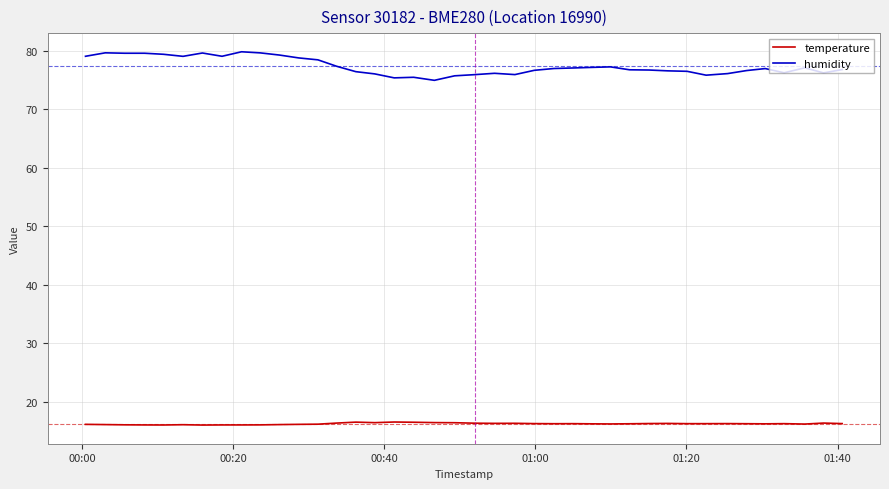

True or false: humidity and temperature cross at least once.

False